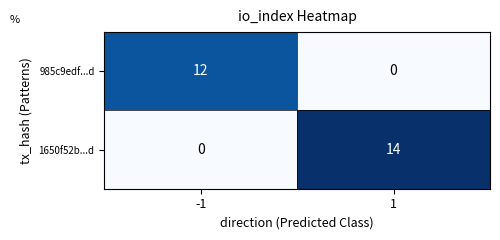

Which series has the largest total across all categories?

1650f52b...d